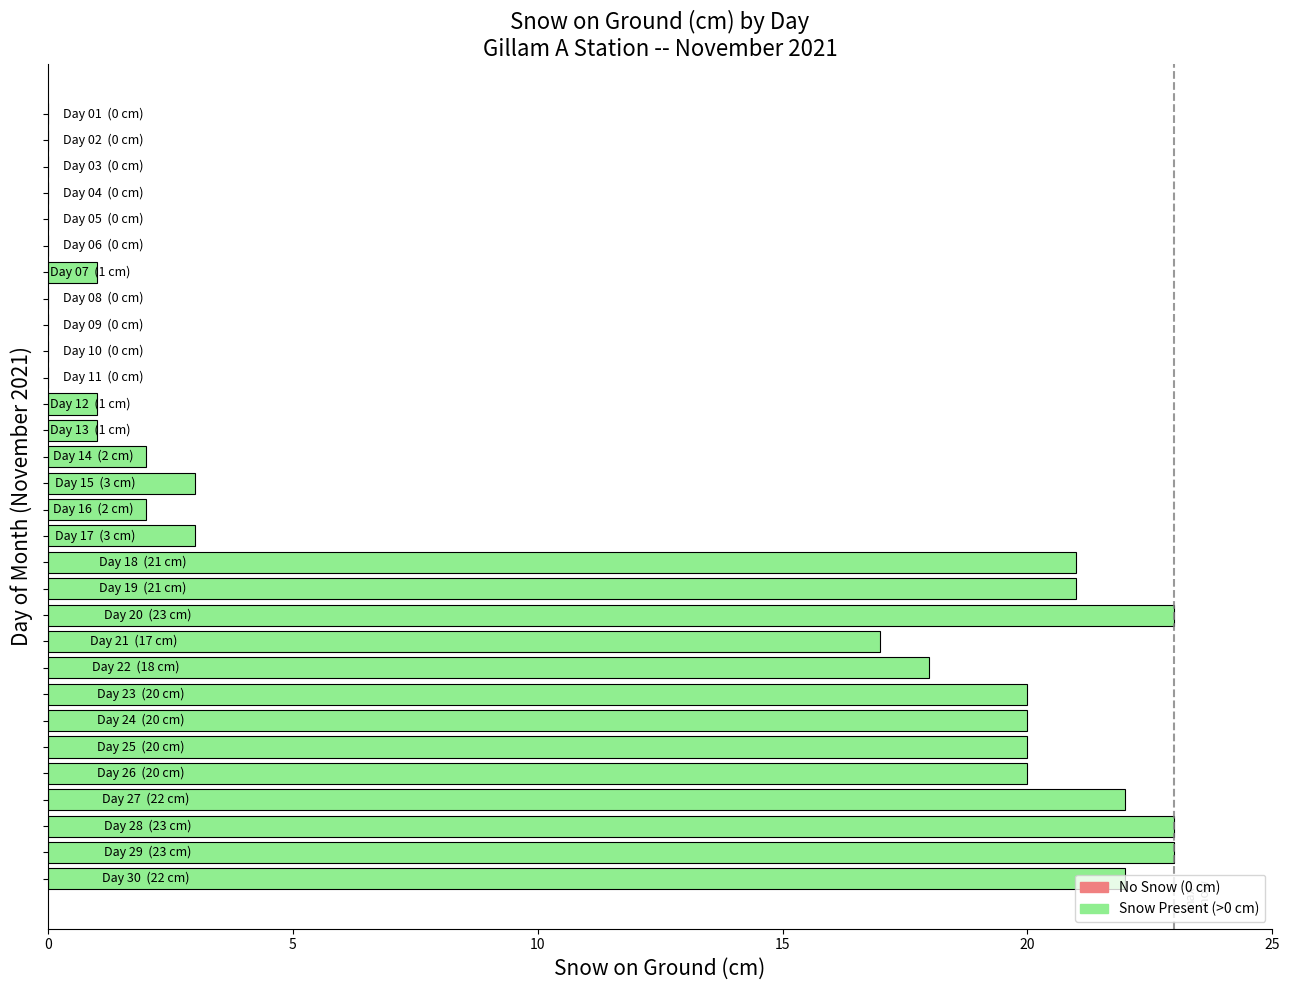

What is the maximum value shown in the chart?

23